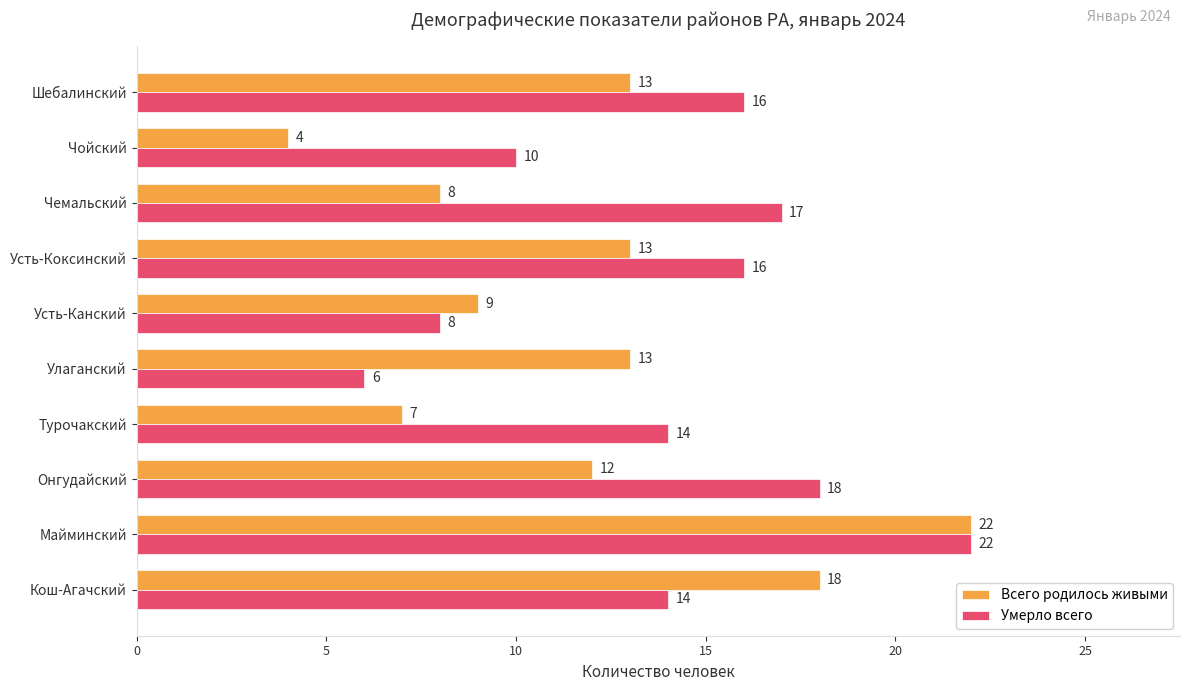

What is the difference between the maximum and minimum values in the Всего родилось живыми series?

18